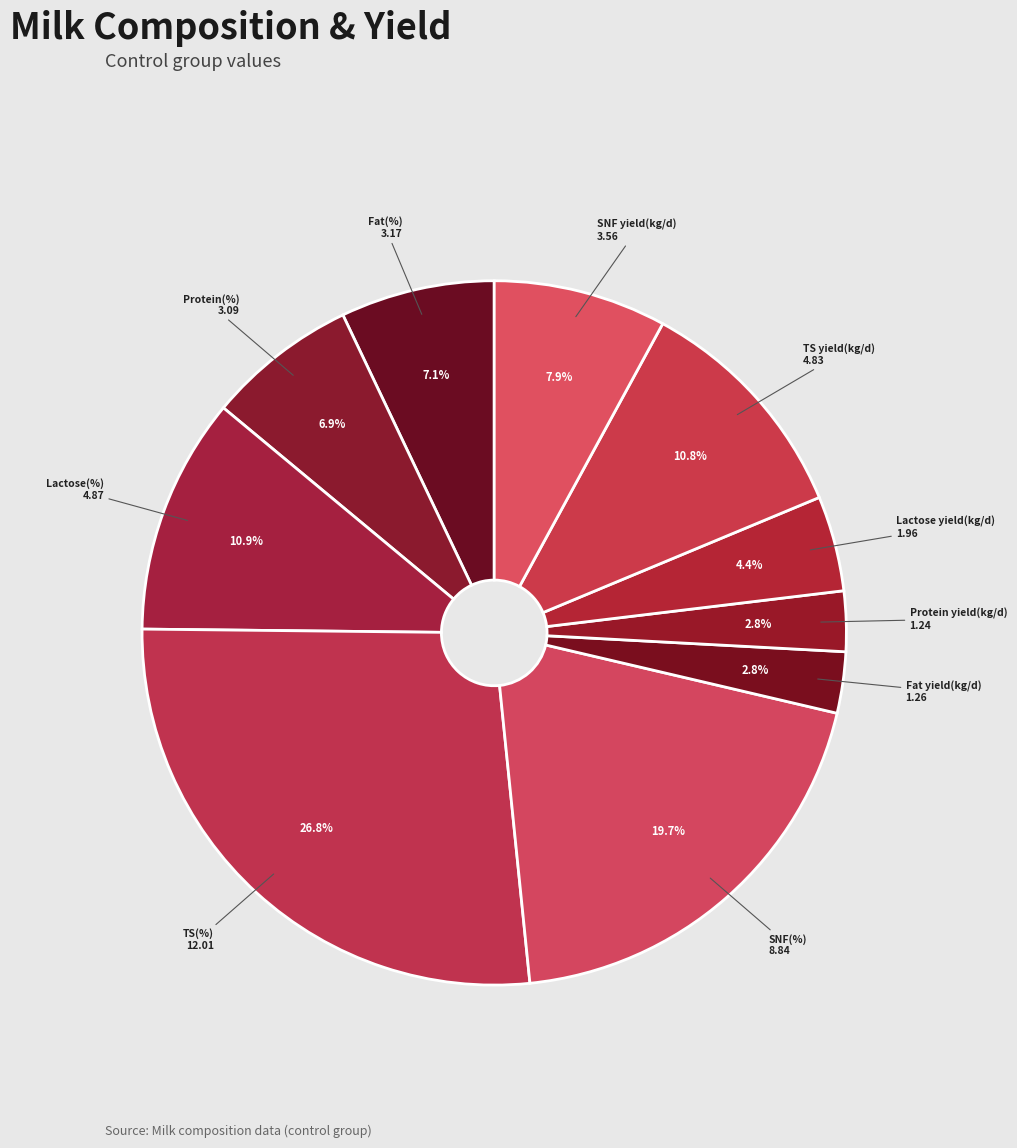

To the nearest percent, what portion does SNF yield(kg/d) represent?

8%